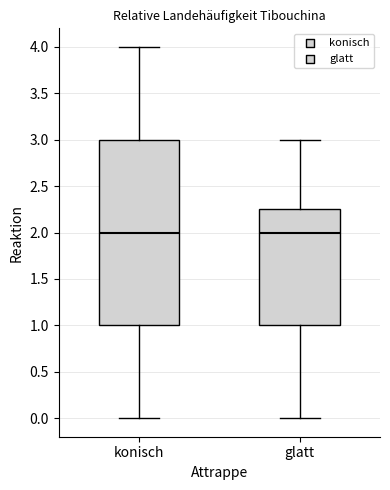

Reading left to right, read every box against the y-axis: the position of its median line, the range the box covers, and the ends of its whiskers. The values are not printed on the chart, so give them approximately, as read against the axis.

konisch: median 2.00, box 1.00 to 3.00, whiskers 0.00 to 4.00
glatt: median 2.00, box 1.00 to 2.25, whiskers 0.00 to 3.00